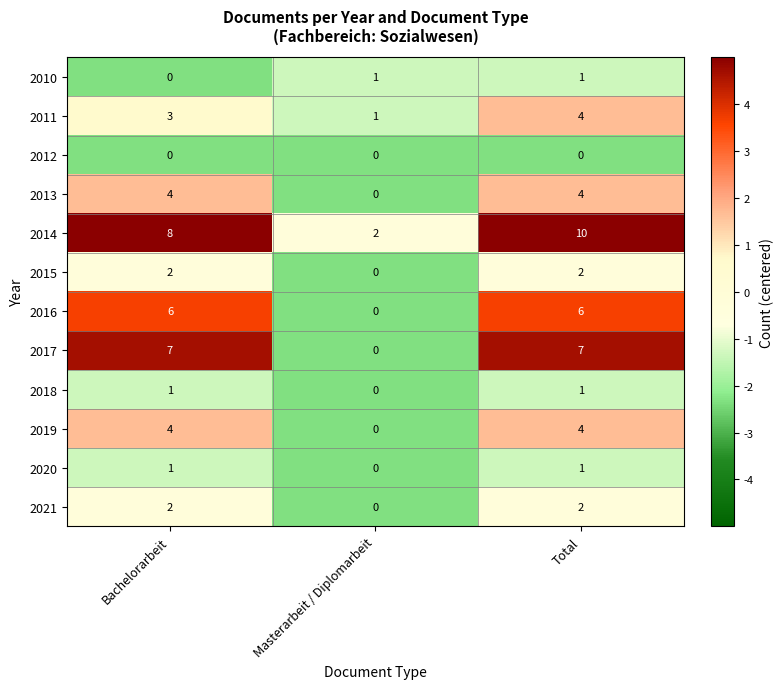

Which series has the largest range (max minus min)?

2014